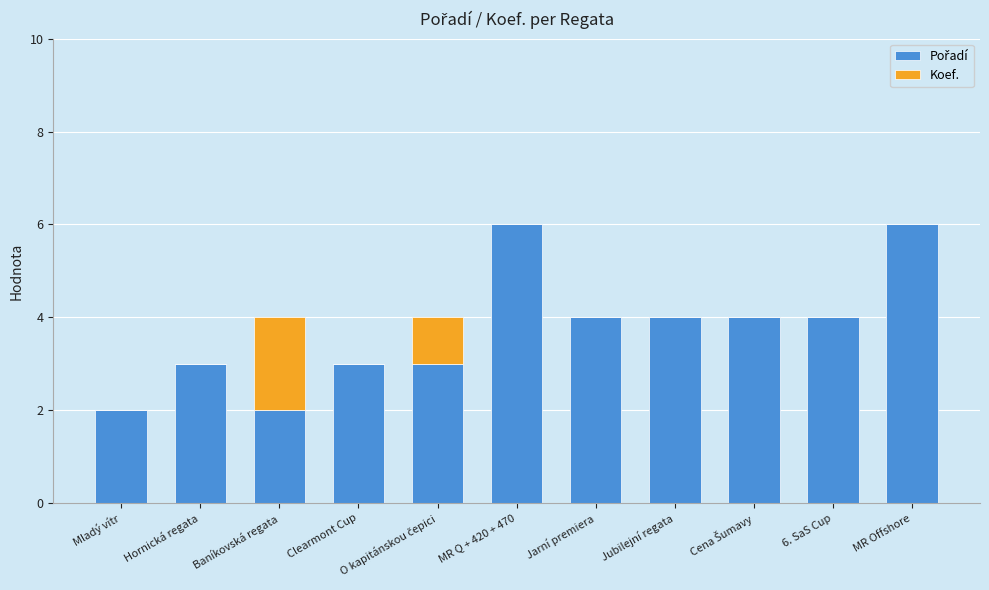

Does the chart contain stacked bars?

Yes